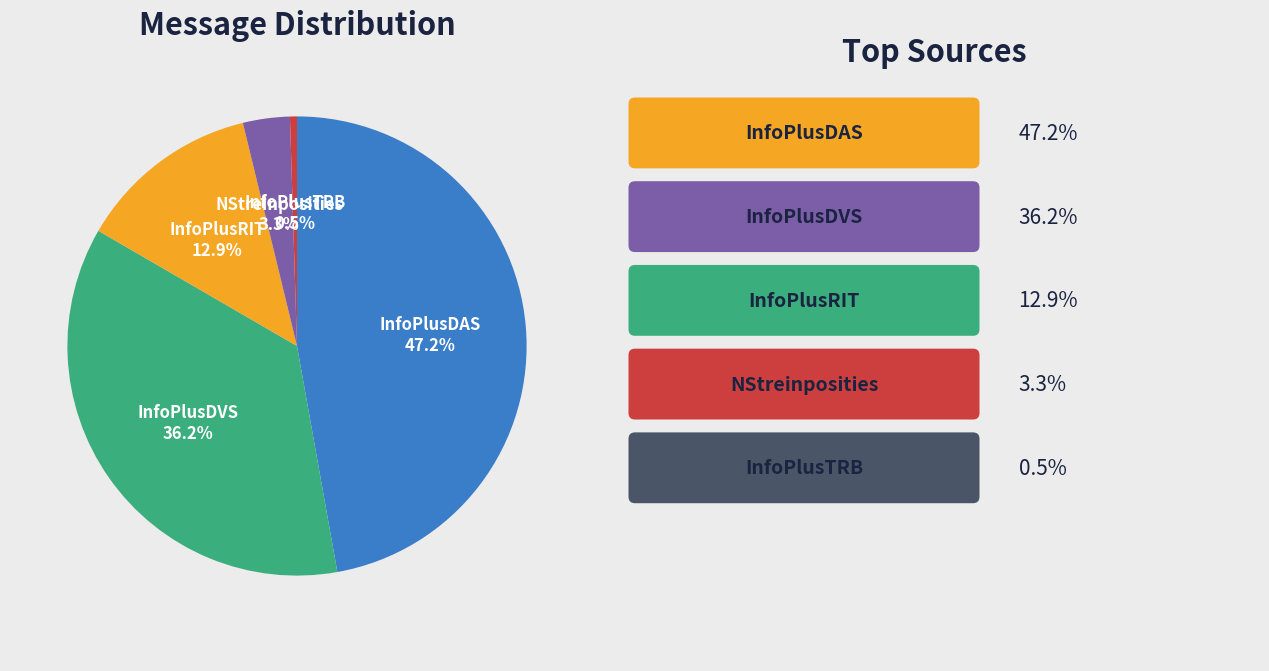

What percentage do InfoPlusTRB and NStreinposities together represent?

3.8%